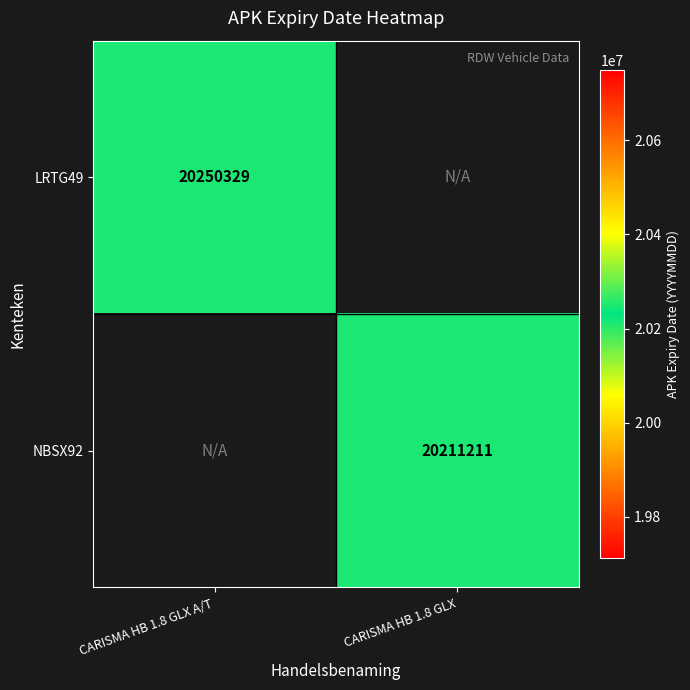

How many data points does each series have?

2